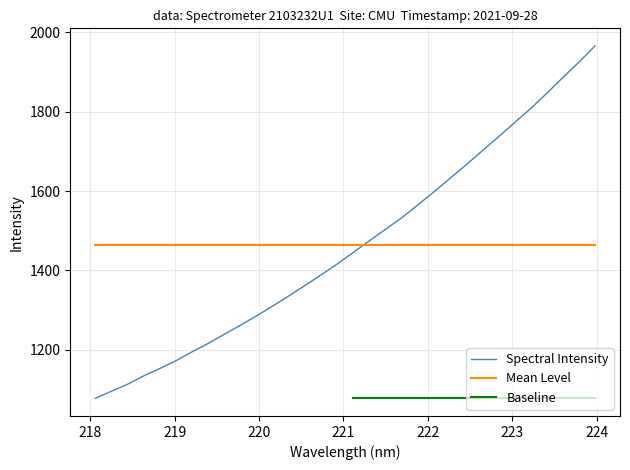

What is the approximate value at 220.5444?

1362.1